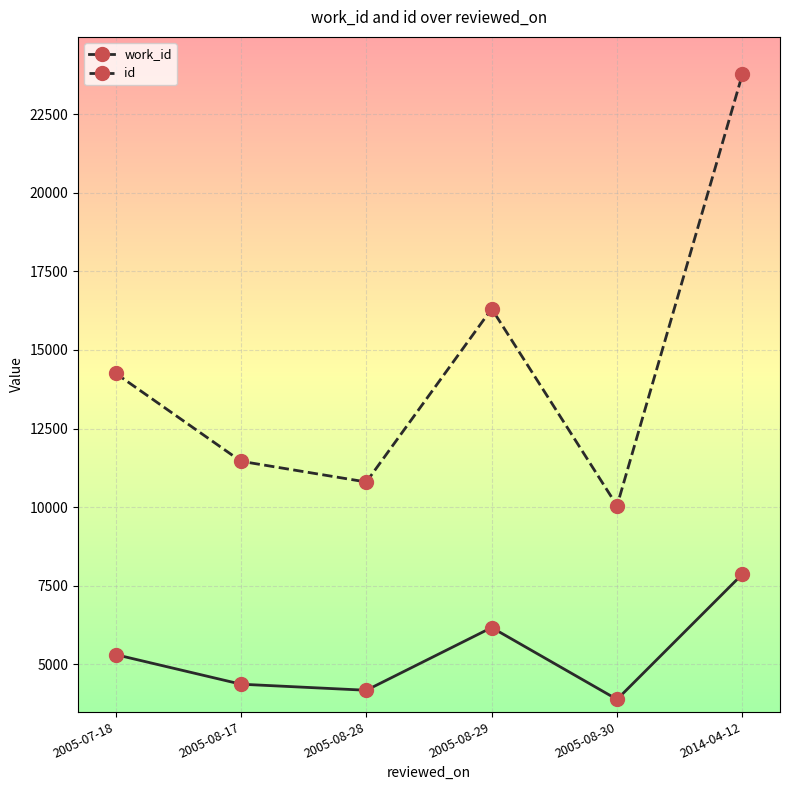

Reading right to left, list all the values displayed in this chart.

work_id: 7864	3876	6163	4167	4360	5302
id: 23778	10042	16311	10797	11457	14257